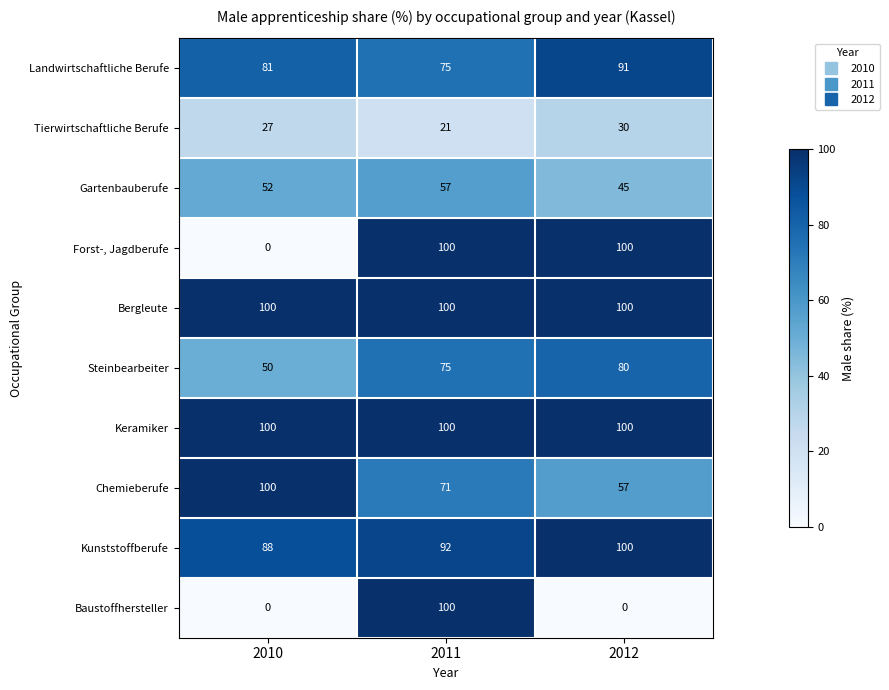

True or false: Landwirtschaftliche Berufe has a value of 34 at 2012.

False